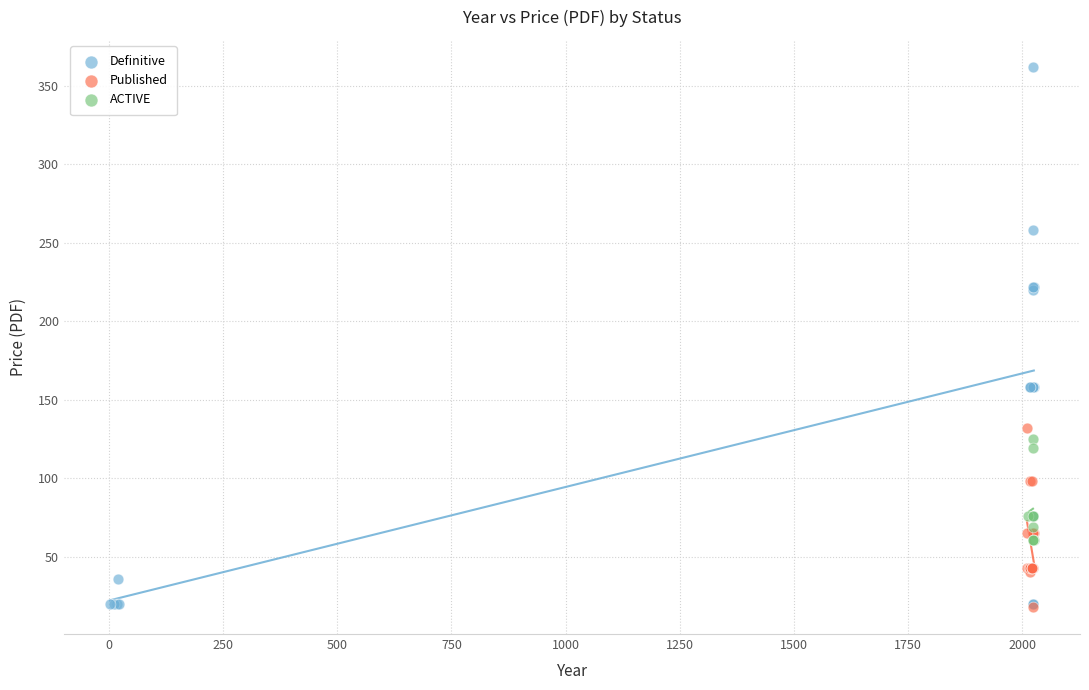

Which series reaches the maximum Y coordinate?

Definitive